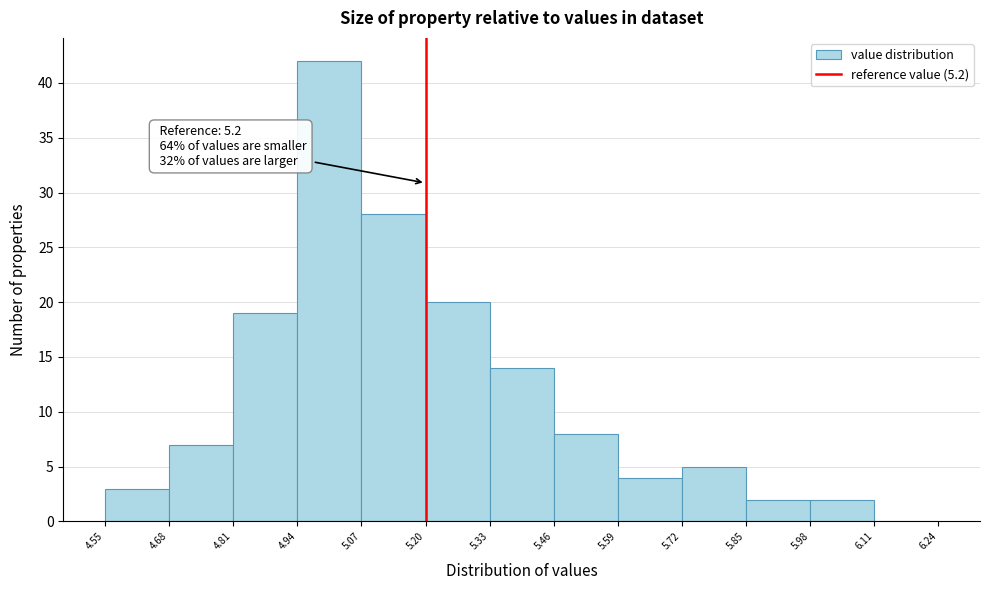

Which range on the x-axis has the tallest bar?

4.94 to 5.07